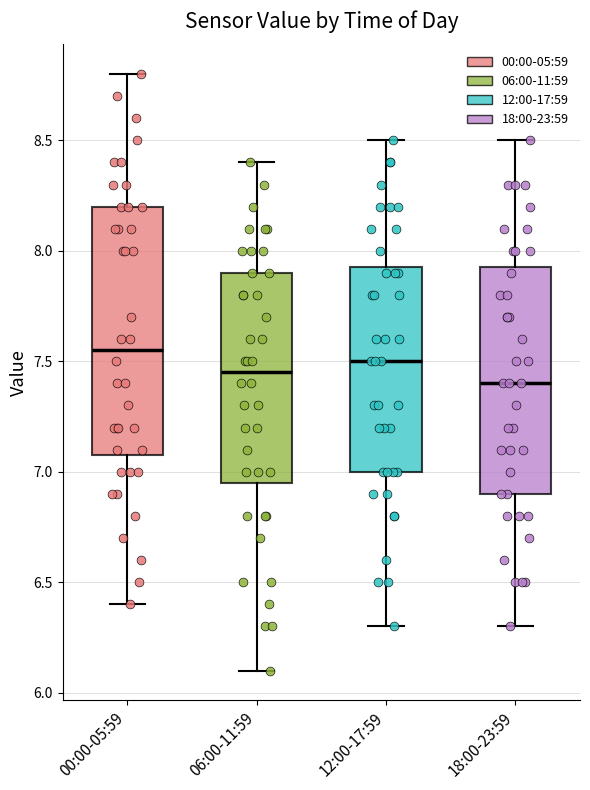

Reading left to right, read every box against the y-axis: the position of its median line, the range the box covers, and the ends of its whiskers. The values are not printed on the chart, so give them approximately, as read against the axis.

00:00-05:59: median 7.55, box 7.10 to 8.20, whiskers 6.40 to 8.80
06:00-11:59: median 7.45, box 6.95 to 7.90, whiskers 6.10 to 8.40
12:00-17:59: median 7.50, box 7.00 to 7.95, whiskers 6.30 to 8.50
18:00-23:59: median 7.40, box 6.90 to 7.95, whiskers 6.30 to 8.50